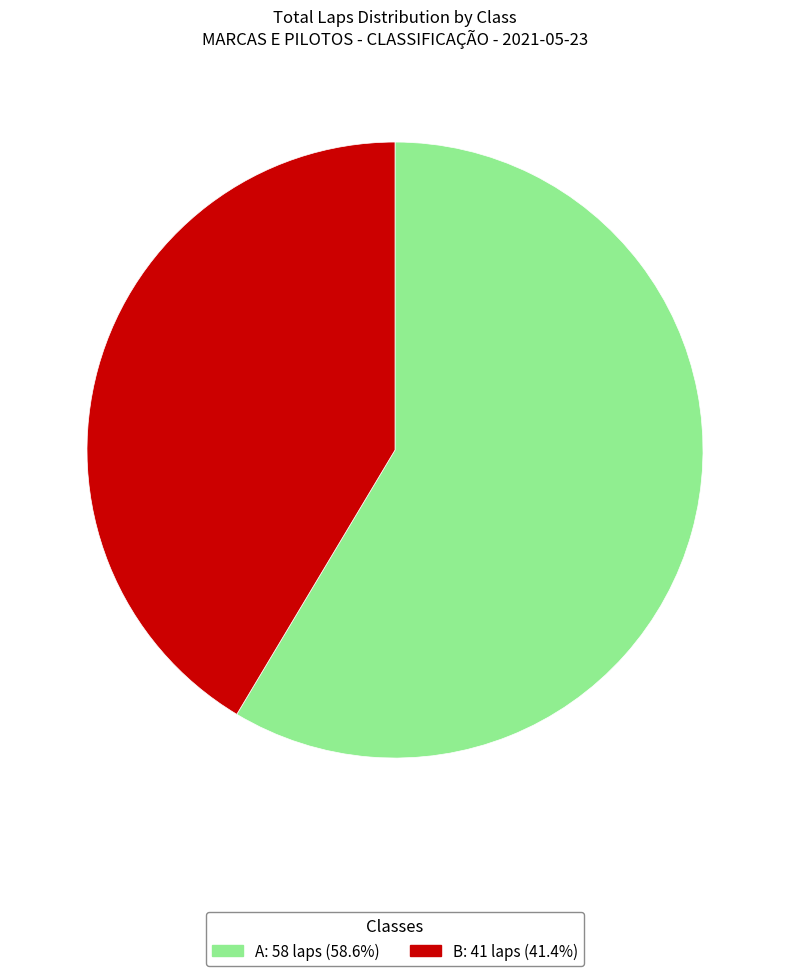

Is there any slice that represents more than half of the pie?

Yes